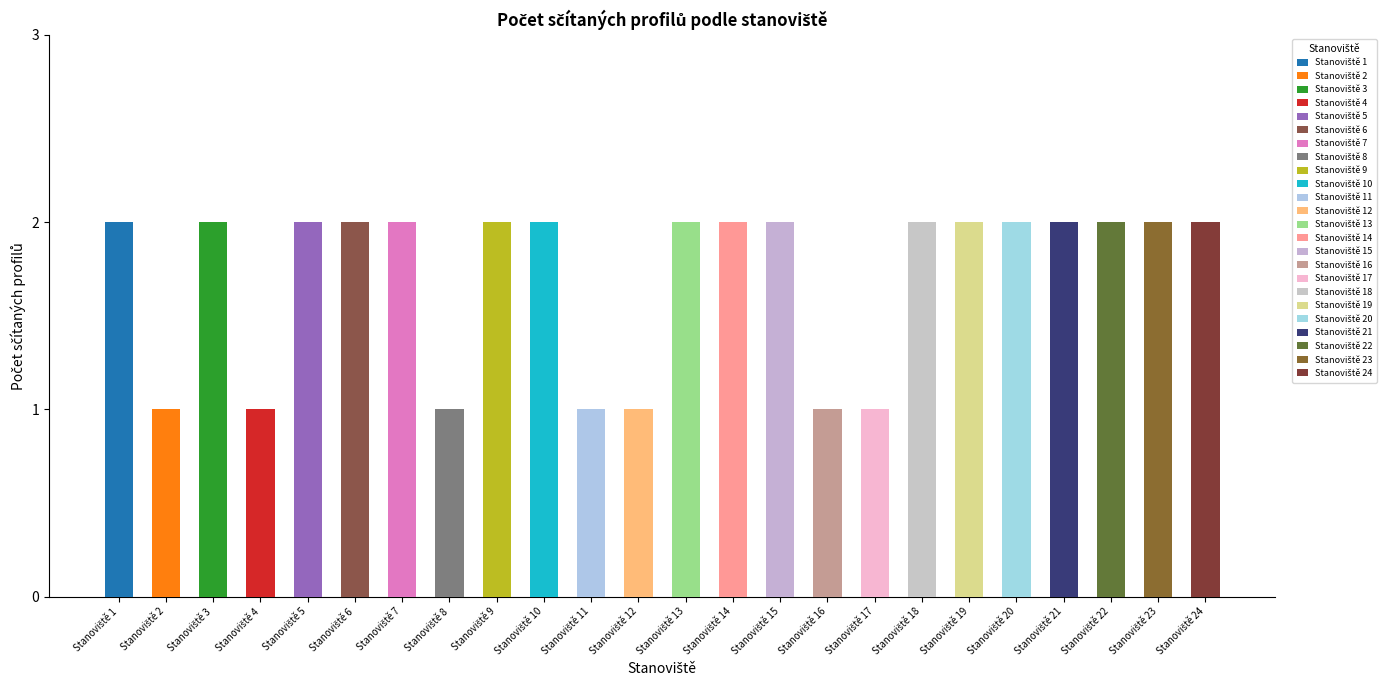

What is the difference between the maximum and minimum values?

1